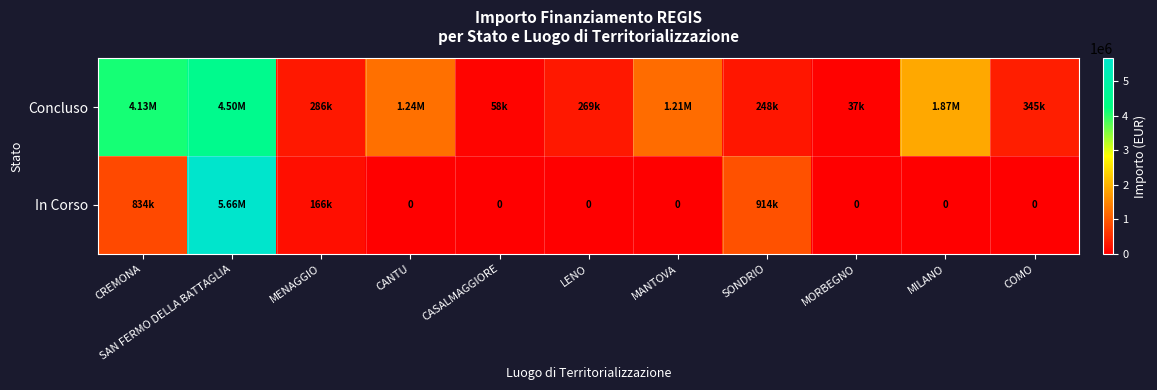

The In Corso series shows 3846911.4 at SAN FERMO DELLA BATTAGLIA. True or false?

False